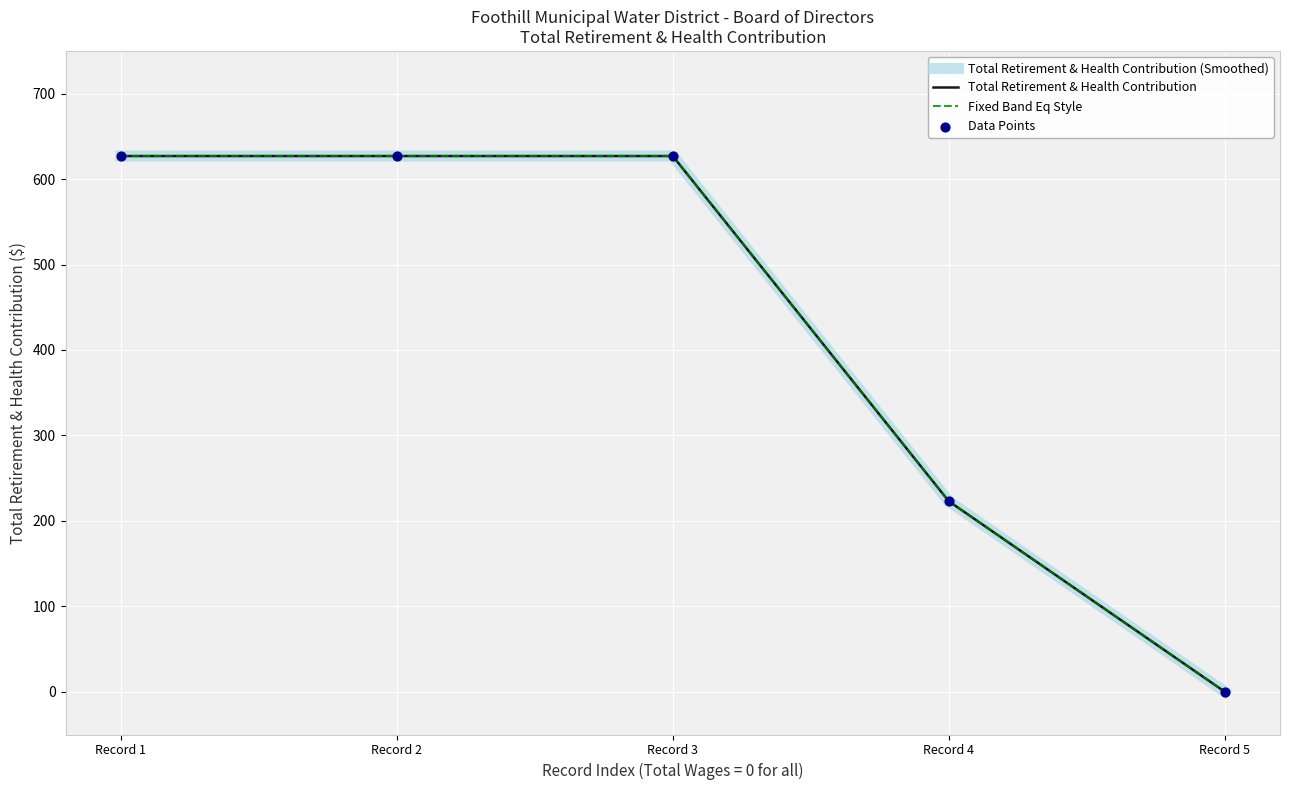

Does the chart have visible grid lines?

Yes